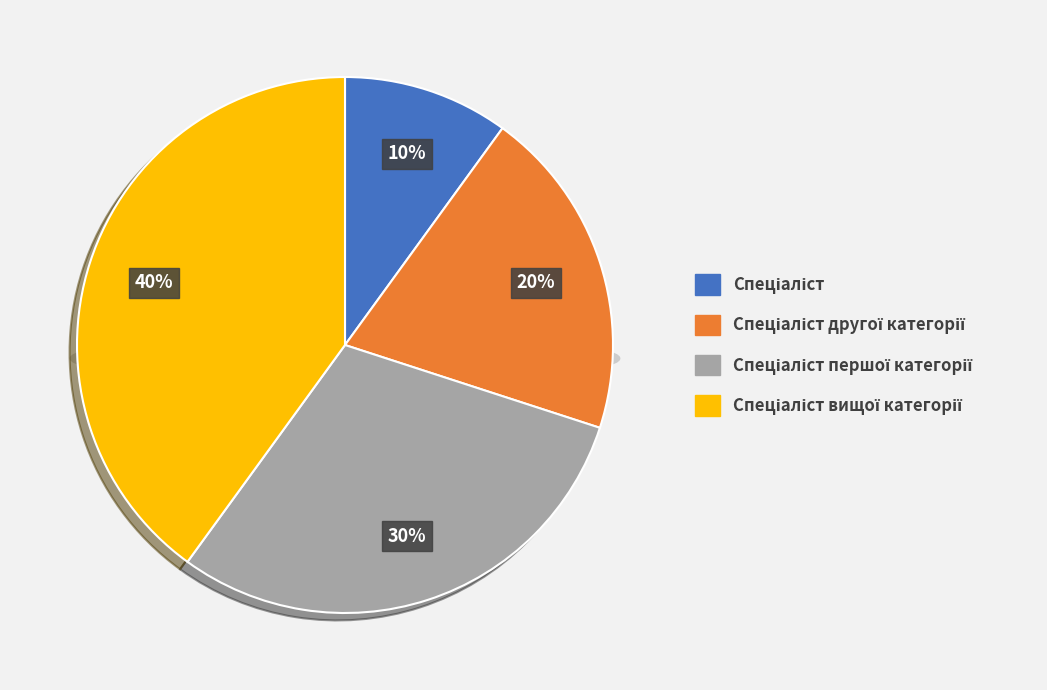

Is Спеціаліст другої категорії the majority of the pie?

No